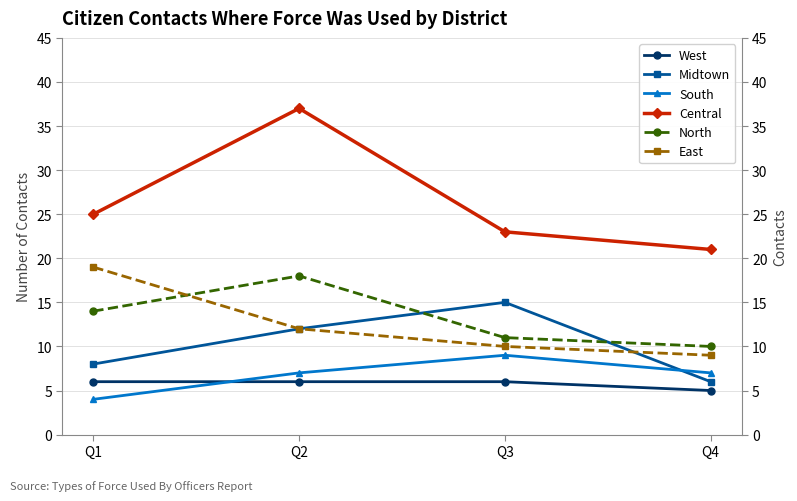

At which label does East first exceed 12?

Q1